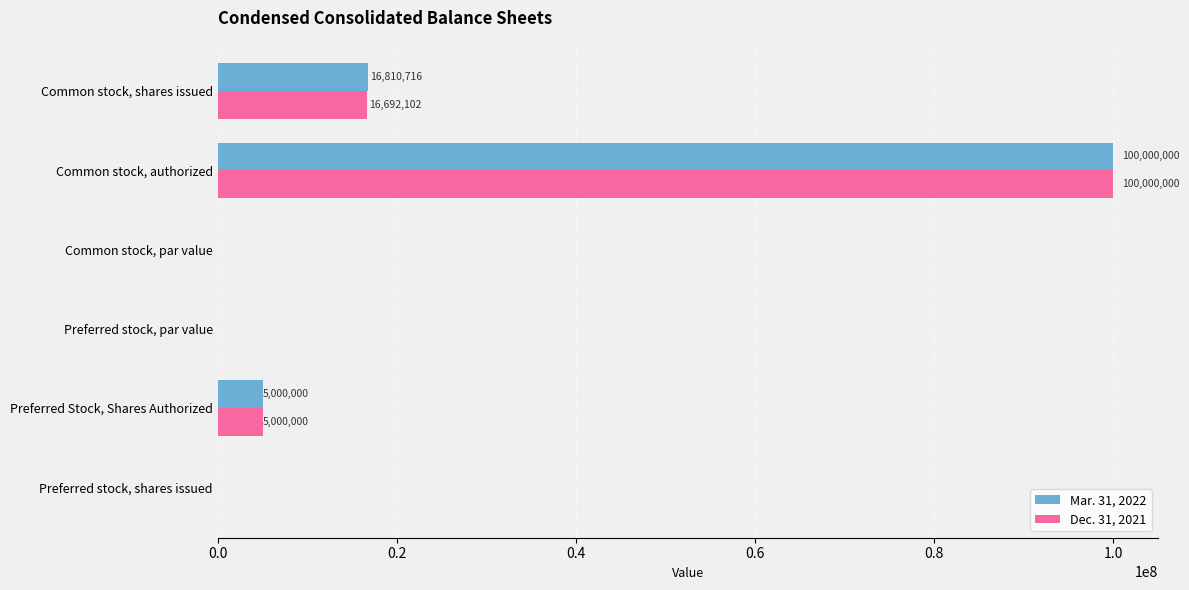

At which label is Mar. 31, 2022 closest to 50000000?

Common stock, shares issued